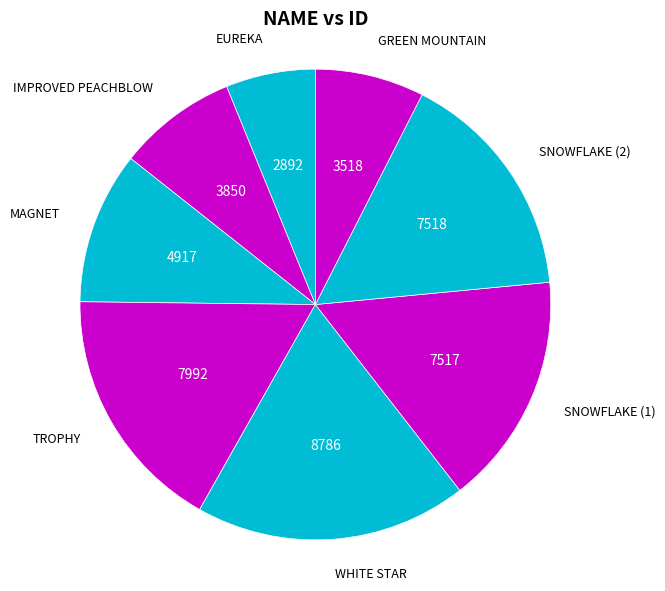

Which has a higher value, GREEN MOUNTAIN or TROPHY?

TROPHY